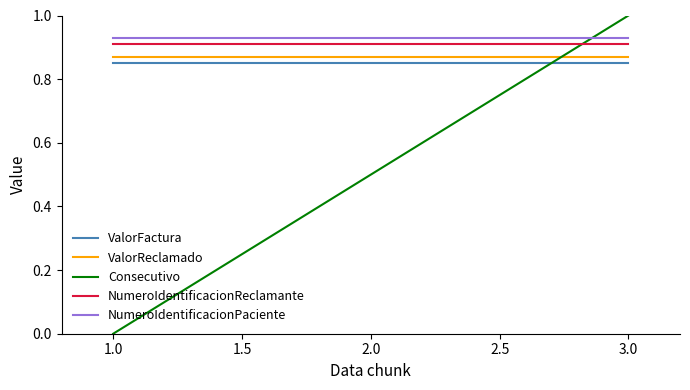

What position from the right is 3.0?

1